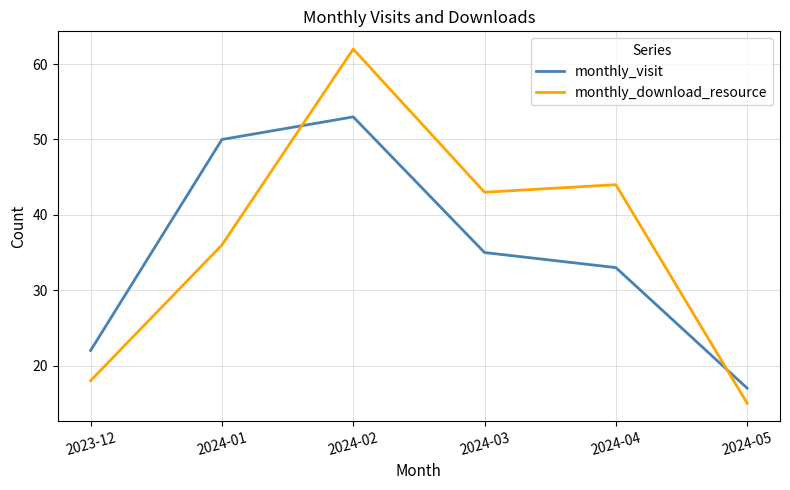

Reading left to right, transcribe all the data shown in this chart.

monthly_visit: 22	50	53	35	33	17
monthly_download_resource: 18	36	62	43	44	15